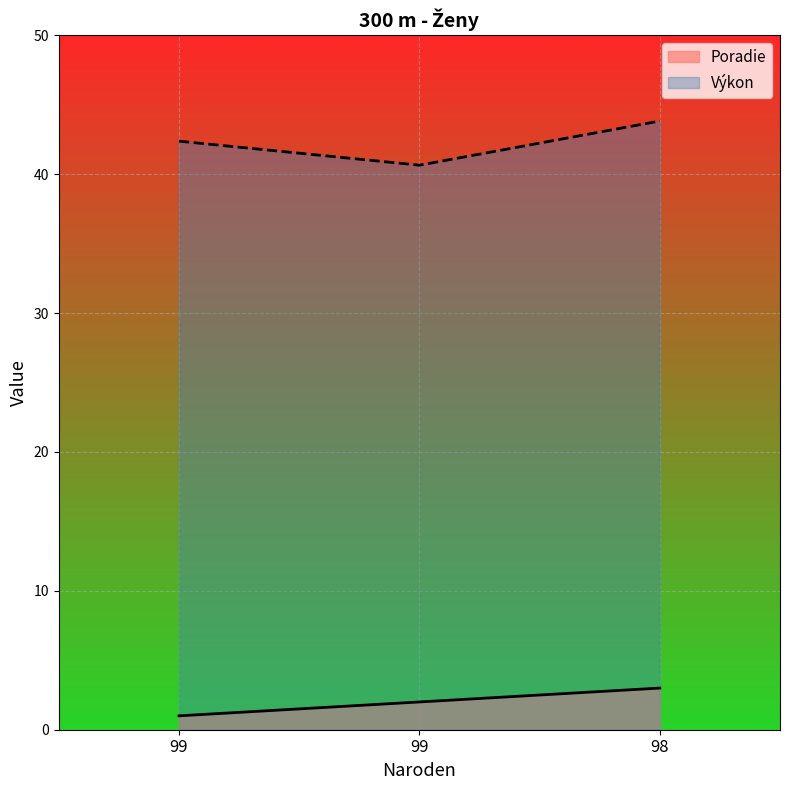

What is the highest value of the Výkon series?

43.8